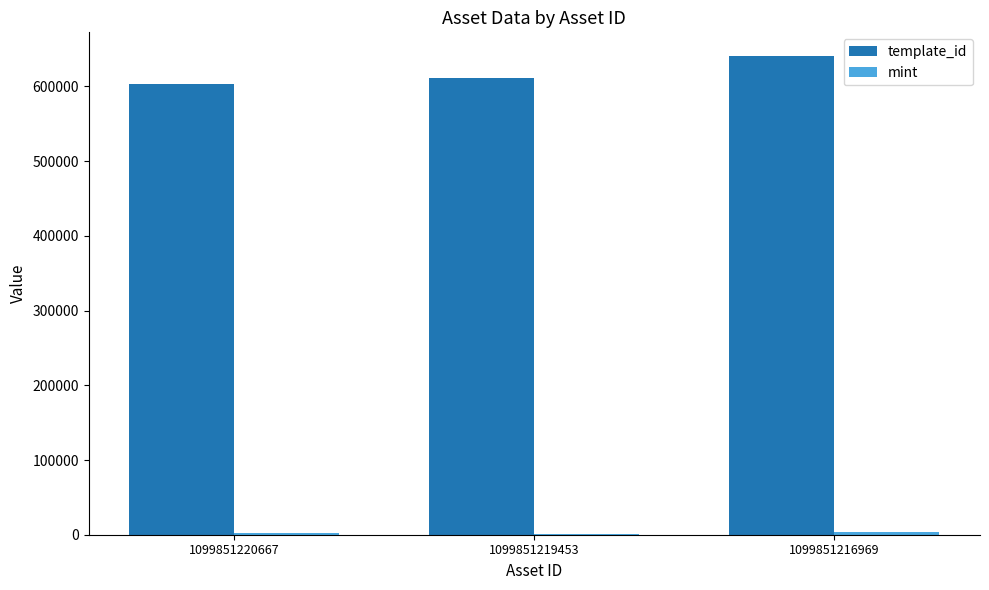

Which series has the largest total across all categories?

template_id